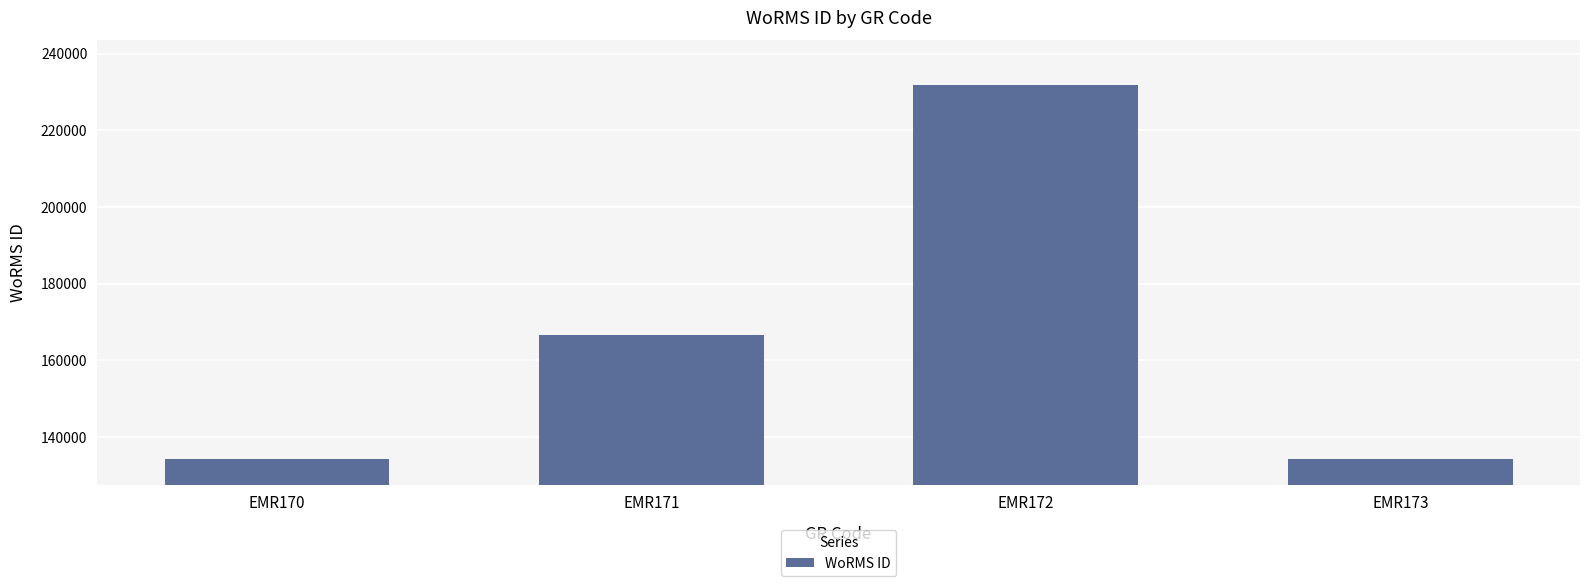

Are the bars grouped side by side (vs. stacked)?

No